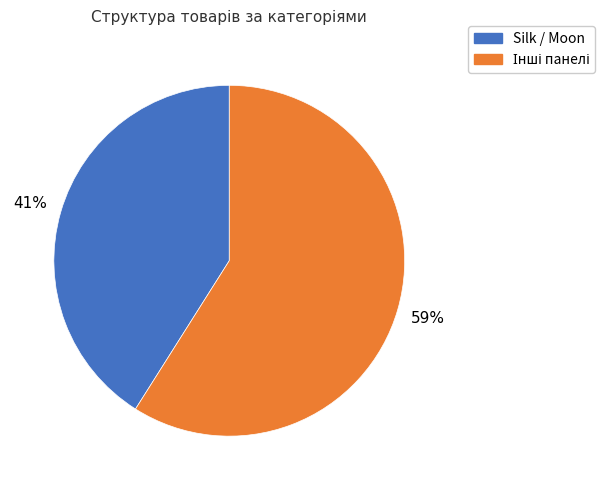

Does any single category account for the majority?

Yes